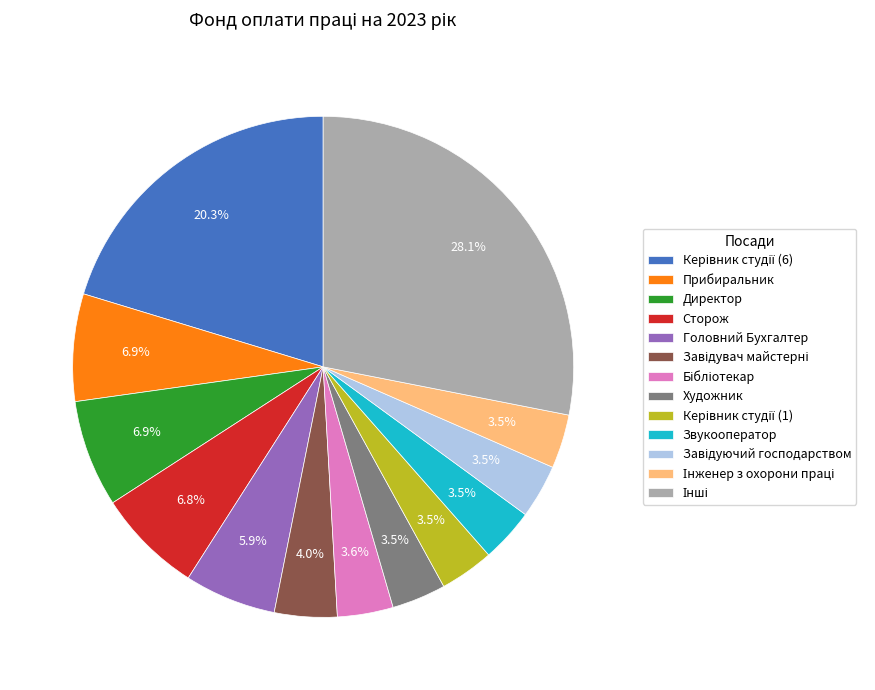

Is there a majority slice in this chart?

No